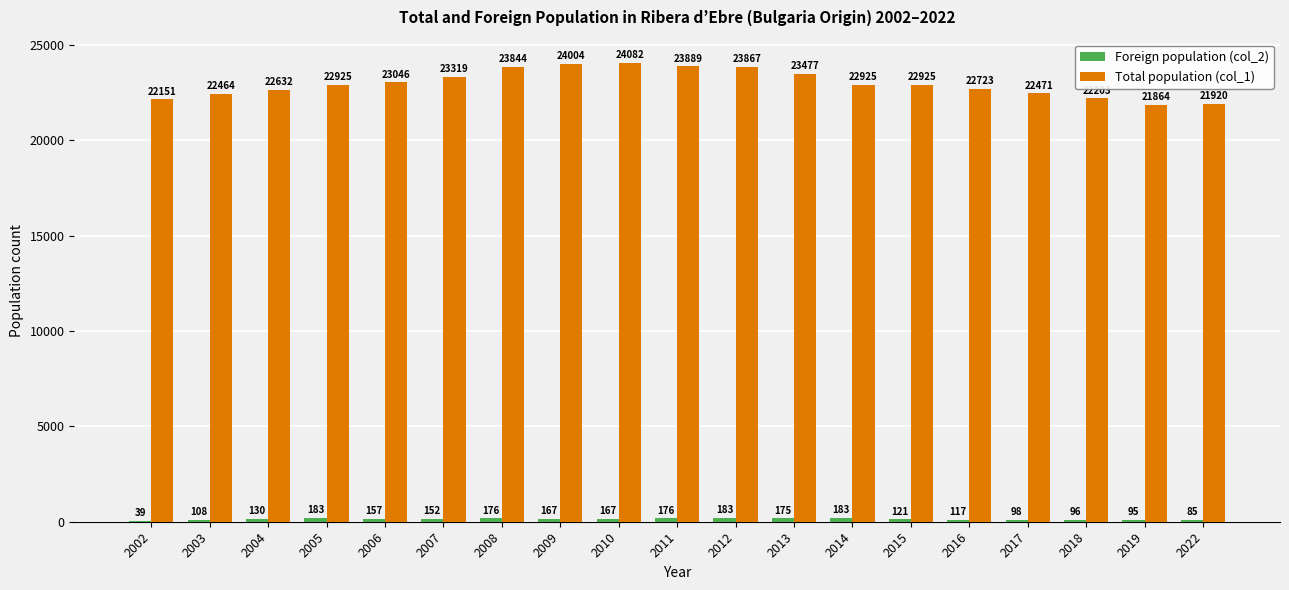

What is the approximate value of Total population (col_1) at 2018, to the nearest 100?

22200